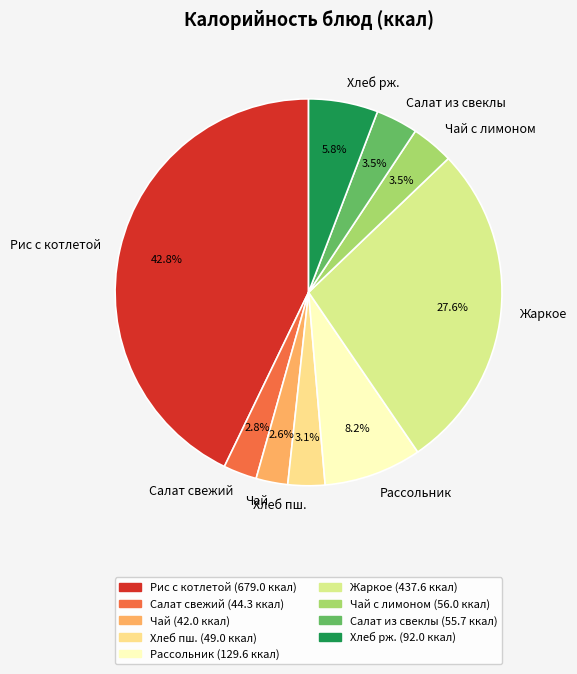

Is there any slice that represents more than half of the pie?

No